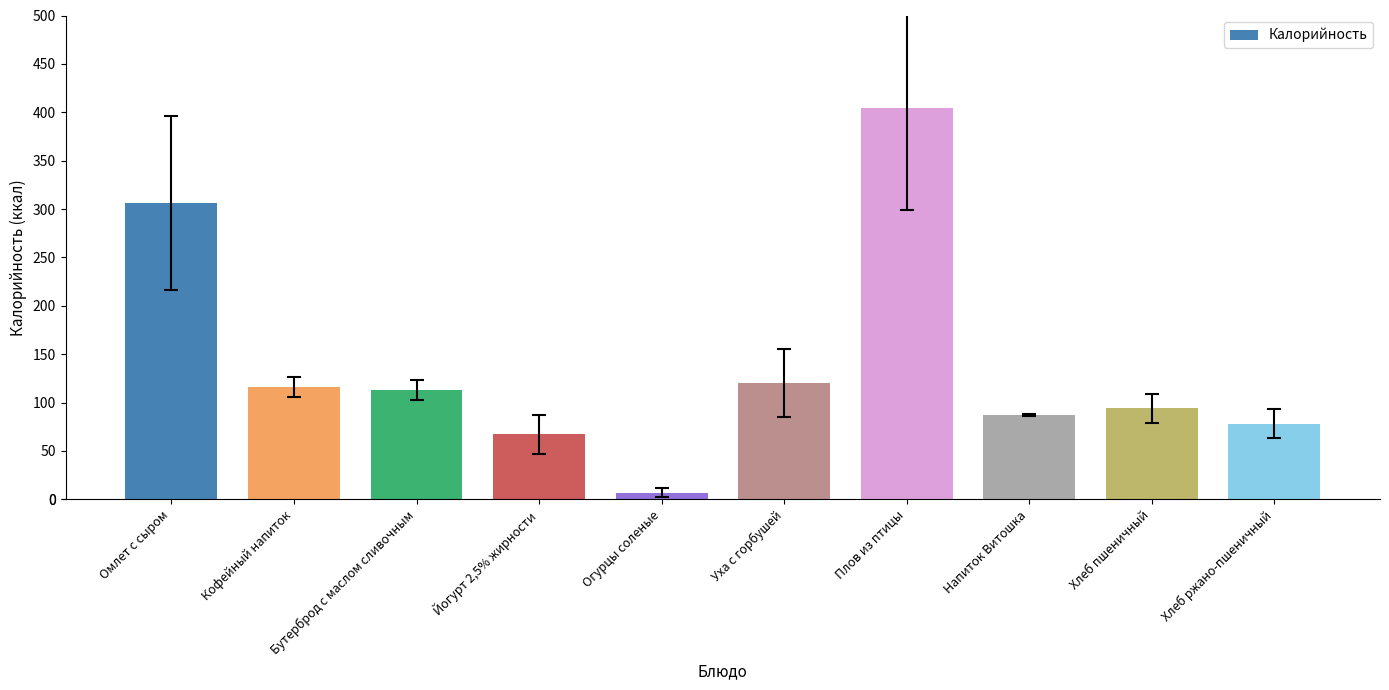

Where is the data nearest to the value 205?

Уха с горбушей